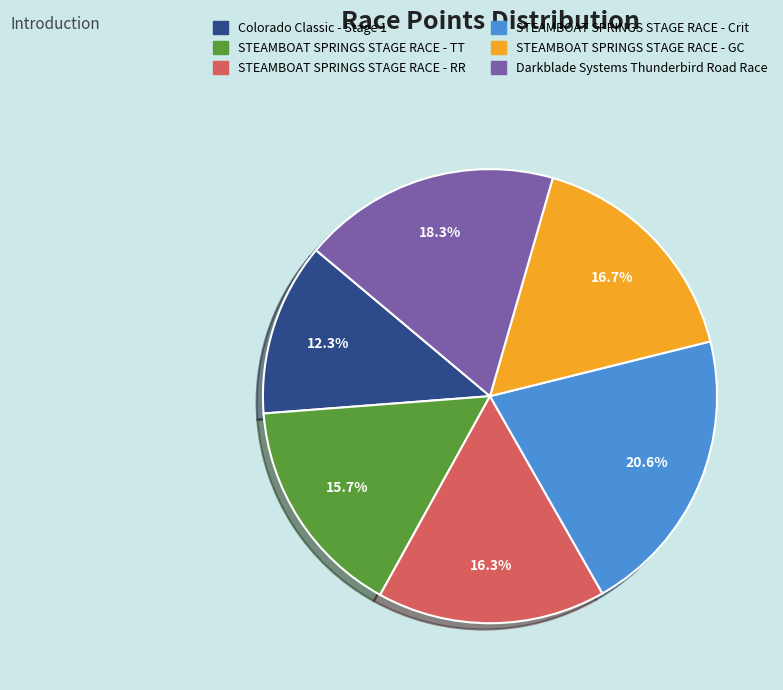

What is the largest slice in the pie chart?

STEAMBOAT SPRINGS STAGE RACE - Crit